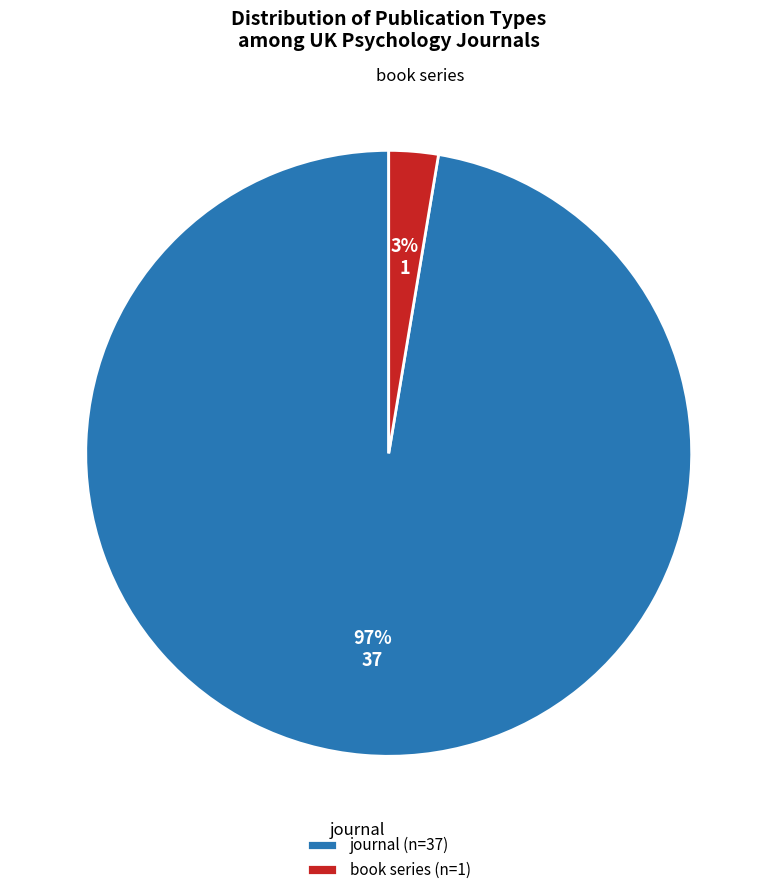

Combined, do book series and journal account for over 50%?

Yes